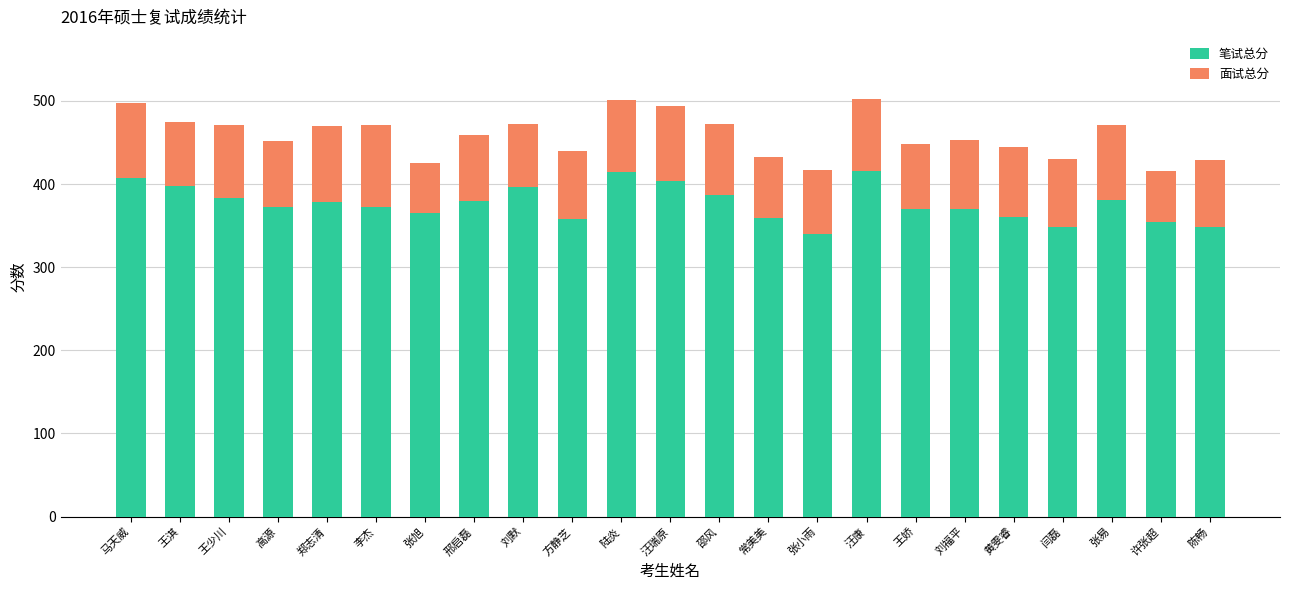

Does the chart contain any negative values?

No